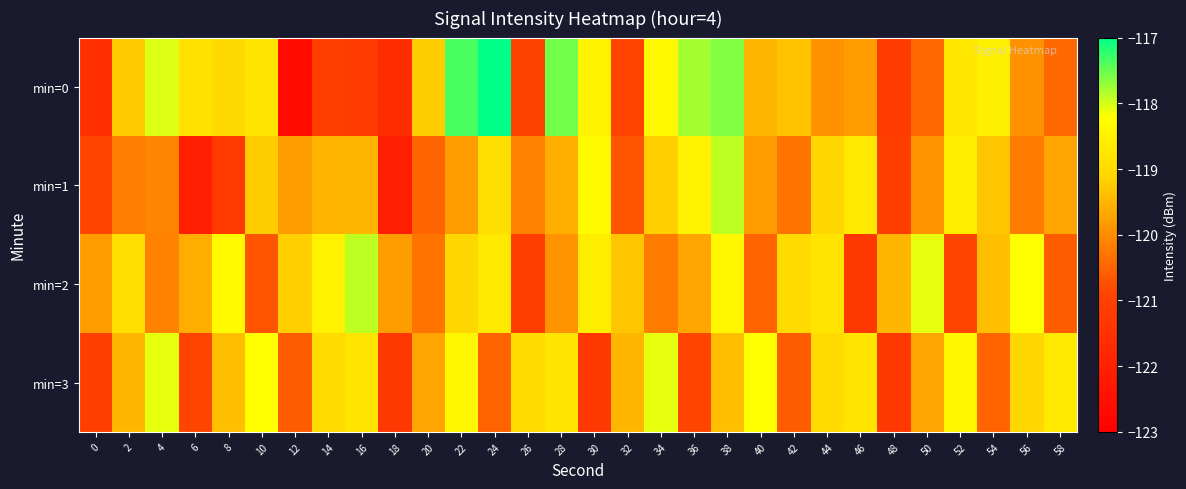

How many data points does each series have?

30